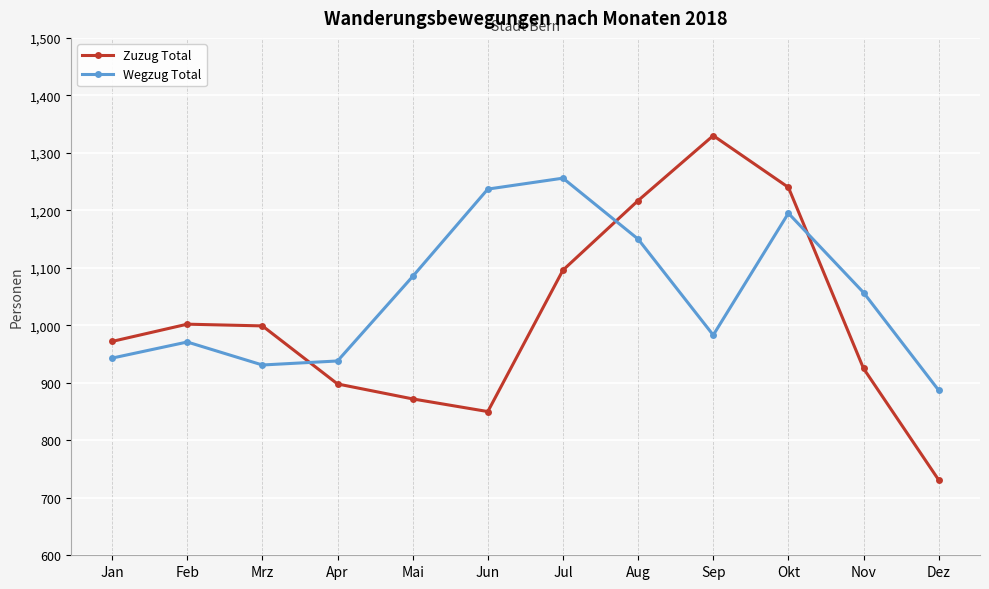

Read the Zuzug Total value at Jun, to the nearest 50.

850